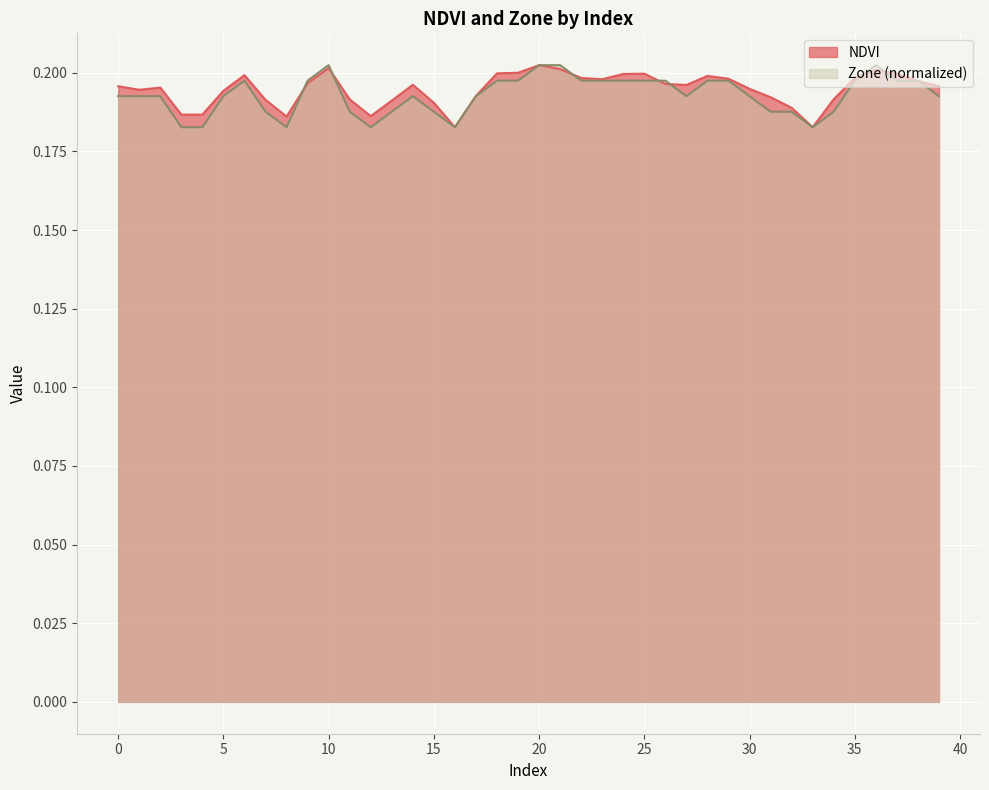

True or false: Zone has more than 0 interior local peaks.

True